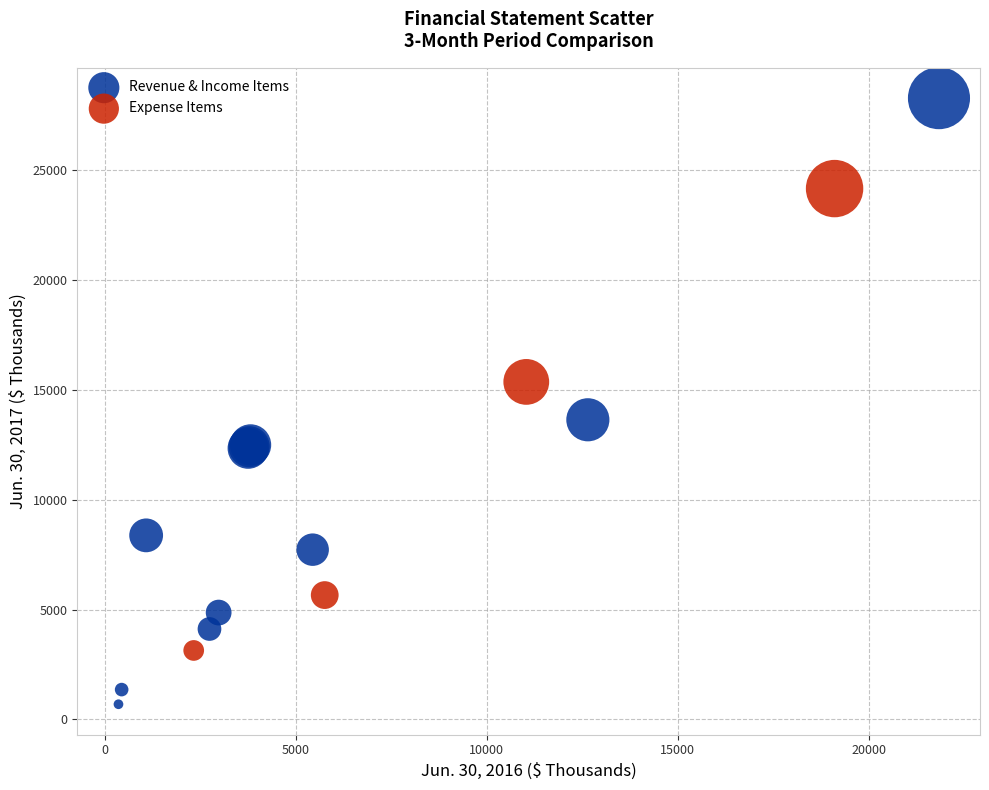

Which series reaches the maximum Y coordinate?

Revenue & Income Items